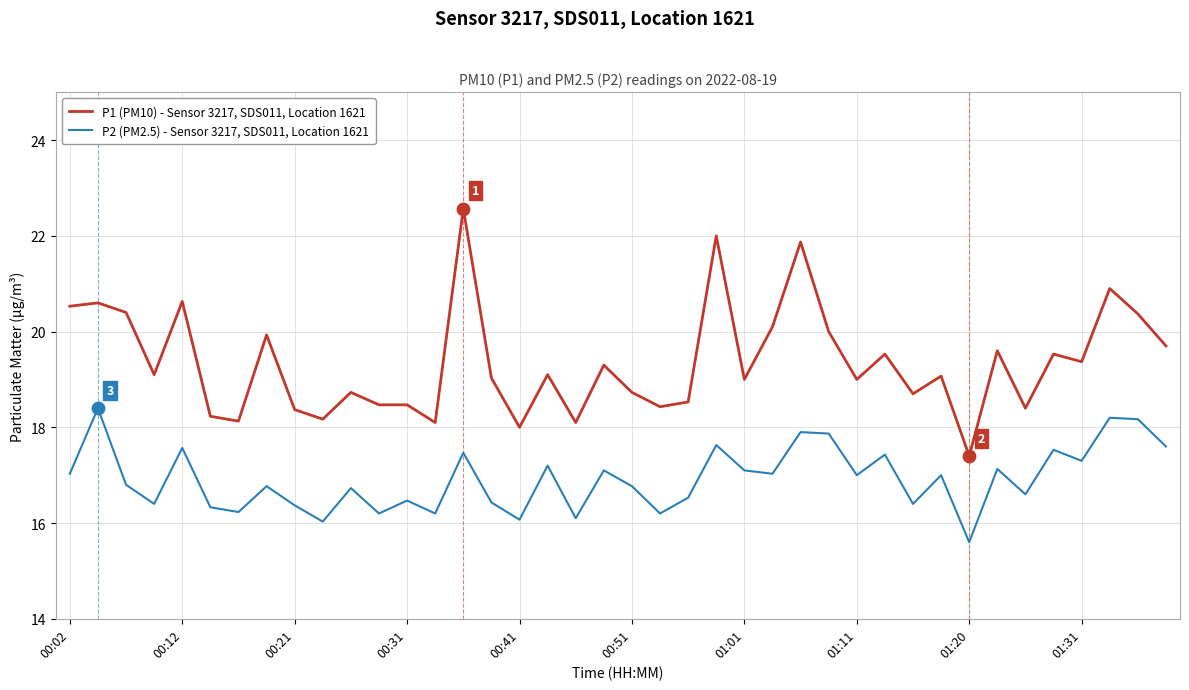

Which series has the widest spread of values?

P1 (PM10) - Sensor 3217, SDS011, Location 1621